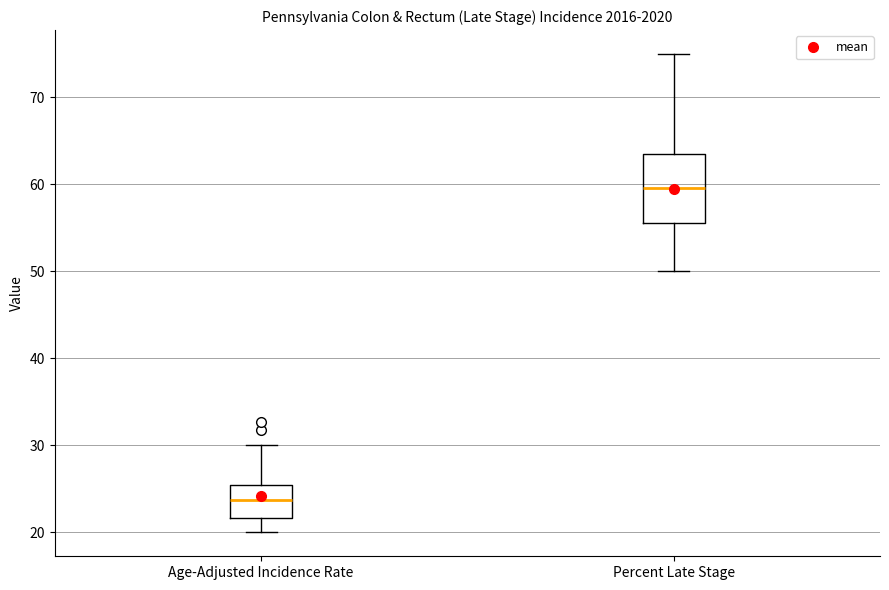

Which box's median line is the highest?

Percent Late Stage